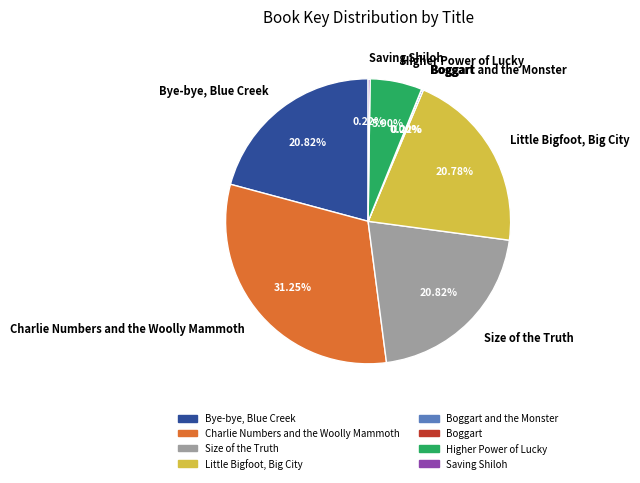

Do Charlie Numbers and the Woolly Mammoth and Bye-bye, Blue Creek together represent more than half of the pie?

Yes